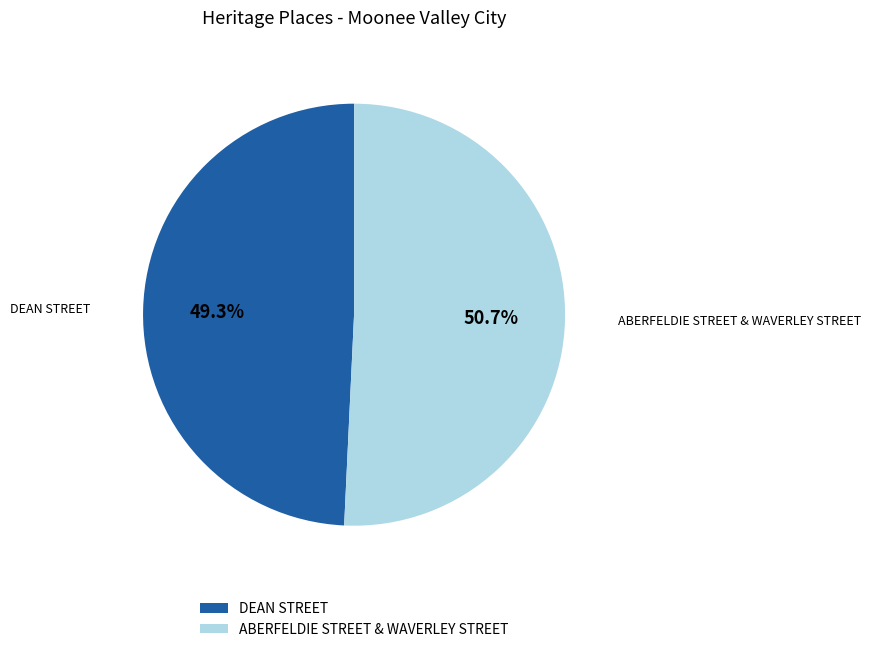

Which category has the biggest portion of the pie?

ABERFELDIE STREET & WAVERLEY STREET